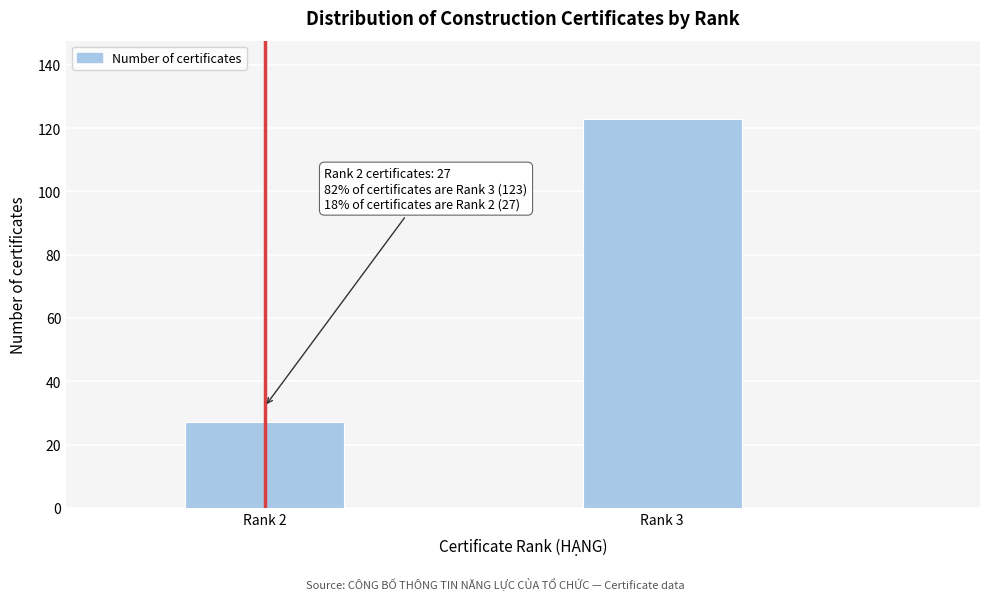

Reading left to right, list all the values displayed in this chart.

27	123